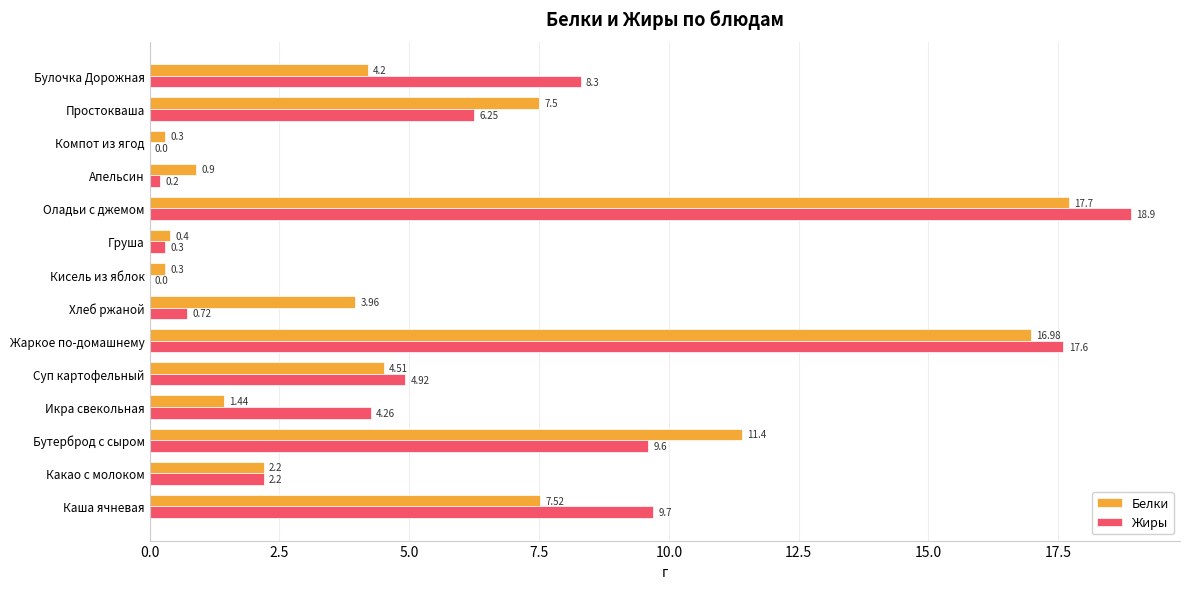

Is the value of Белки at Апельсин greater than the value of Жиры at Оладьи с джемом?

No